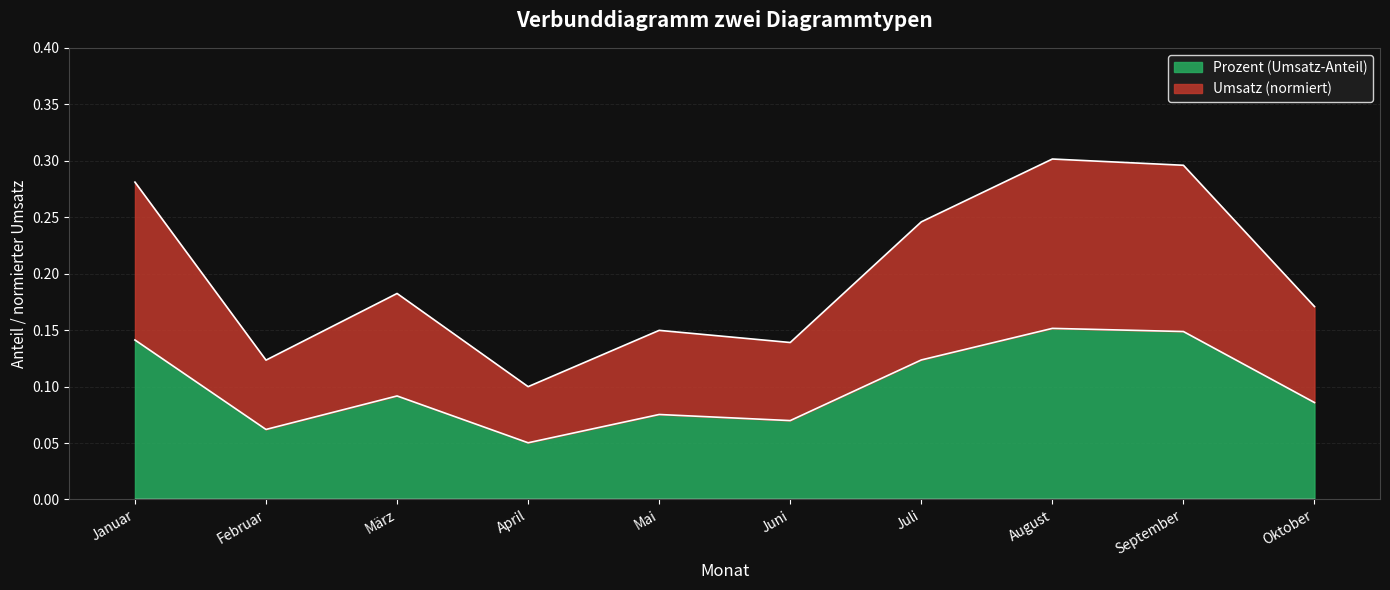

Where is the first local maximum for Umsatz?

März